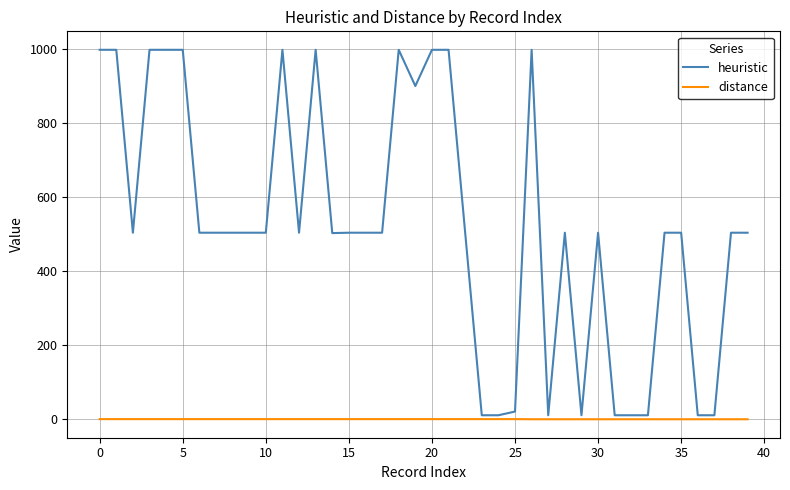

True or false: heuristic and distance intersect in this chart.

False